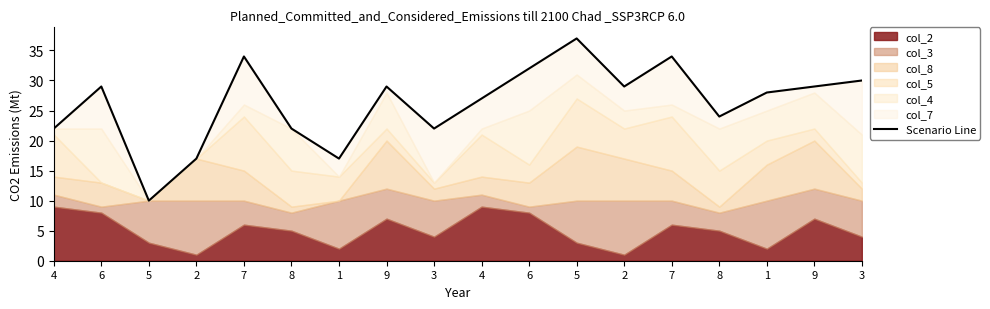

How many lines are shown in the chart?

1